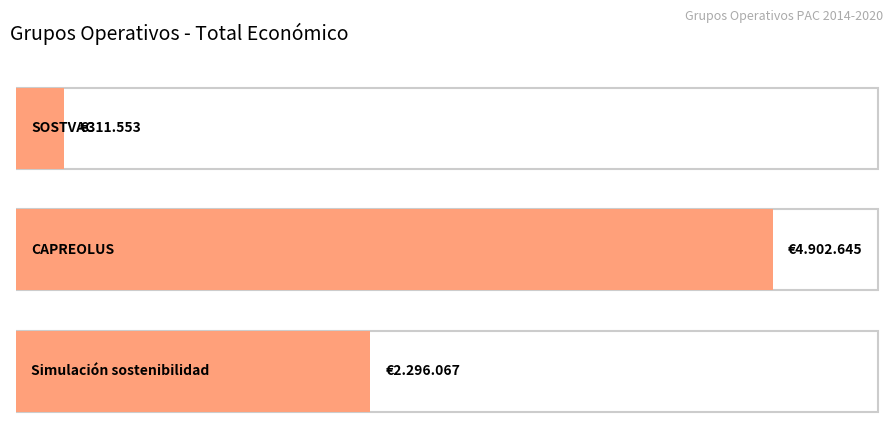

What is the sum of the values at Simulación sostenibilidad and SOSTVAC?

2607620